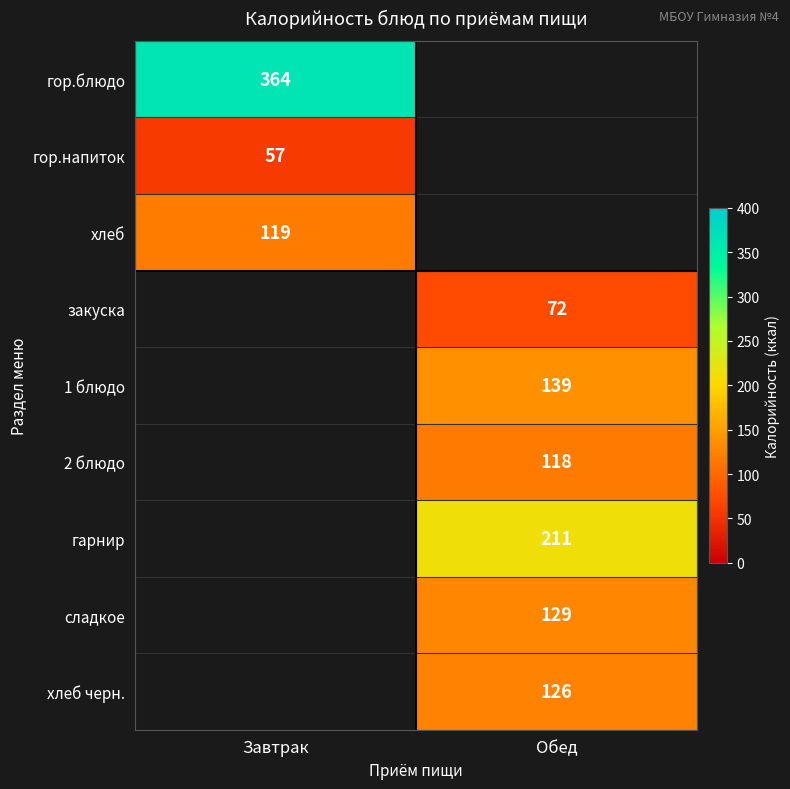

The сладкое series shows 129 at Обед. True or false?

True